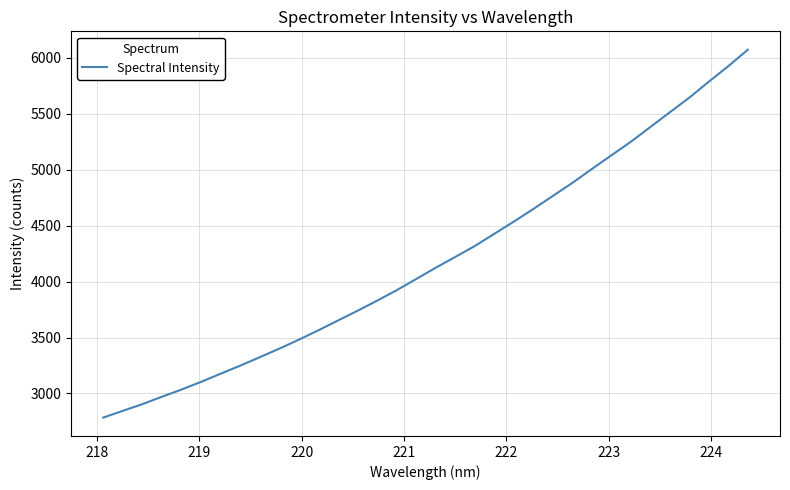

What is the maximum value shown in the chart?

6072.5